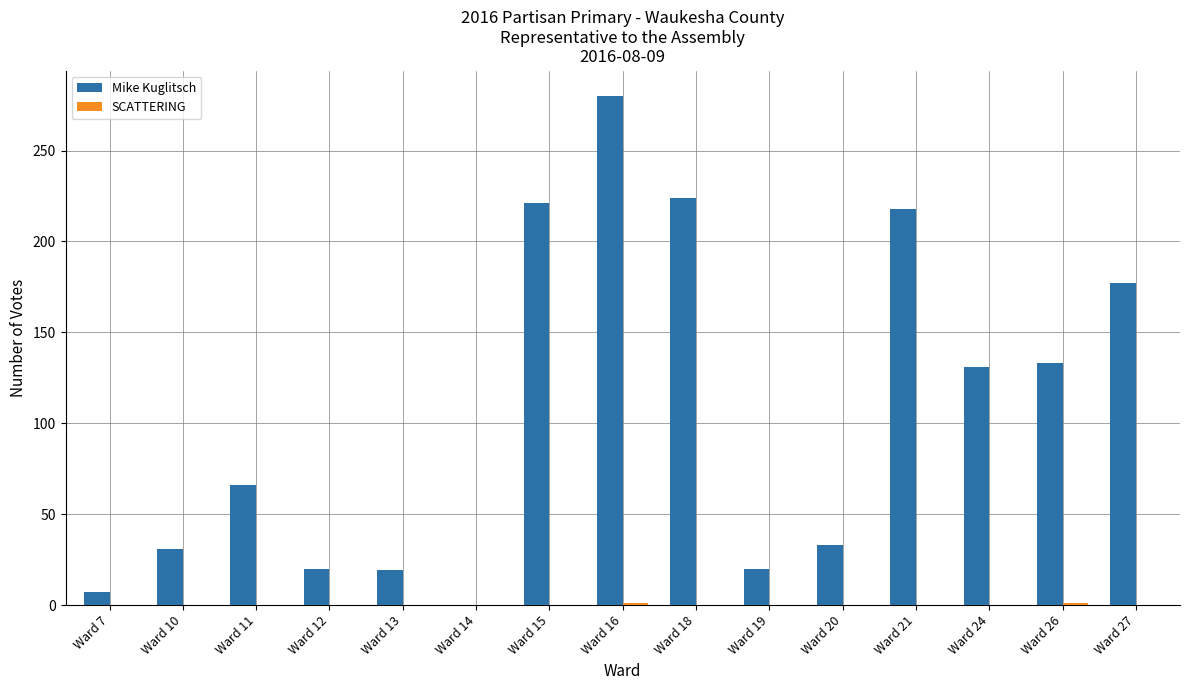

What is the sum of all Mike Kuglitsch values?

1580